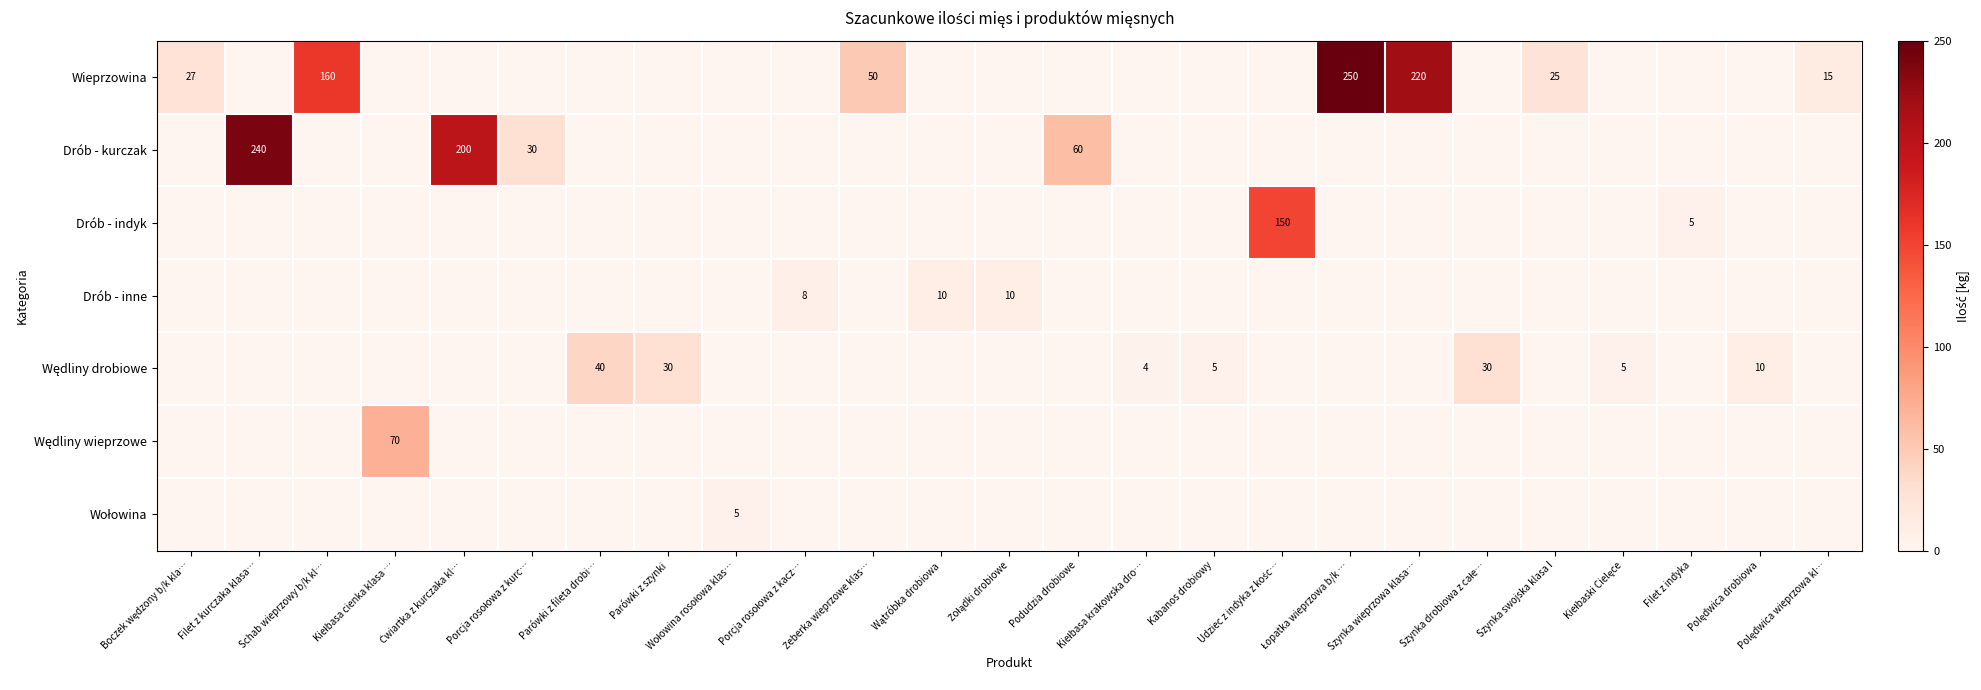

Which series has the largest total across all categories?

Wieprzowina